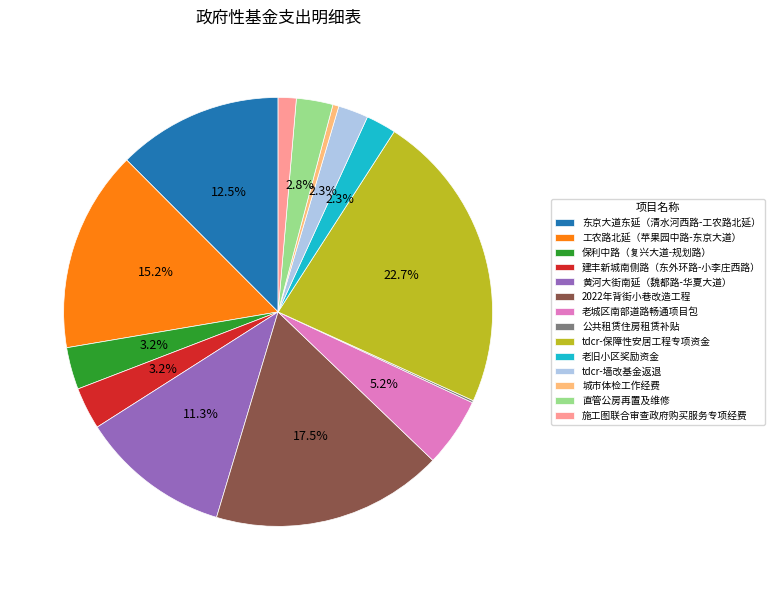

What is the largest slice in the pie chart?

tdcr-保障性安居工程专项资金